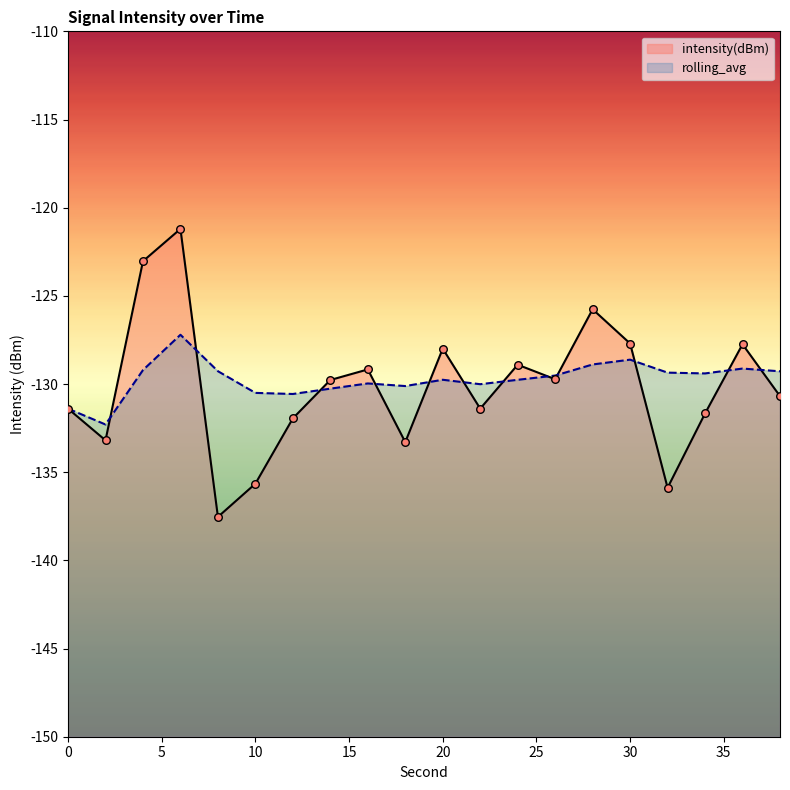

Which series has the widest spread of Y values?

intensity(dBm)